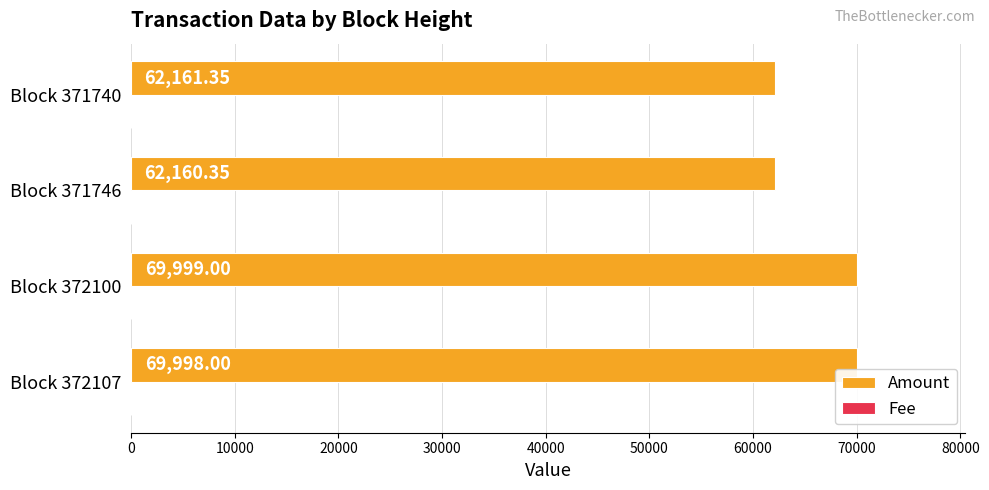

What is the sum of all Amount values?

264318.7